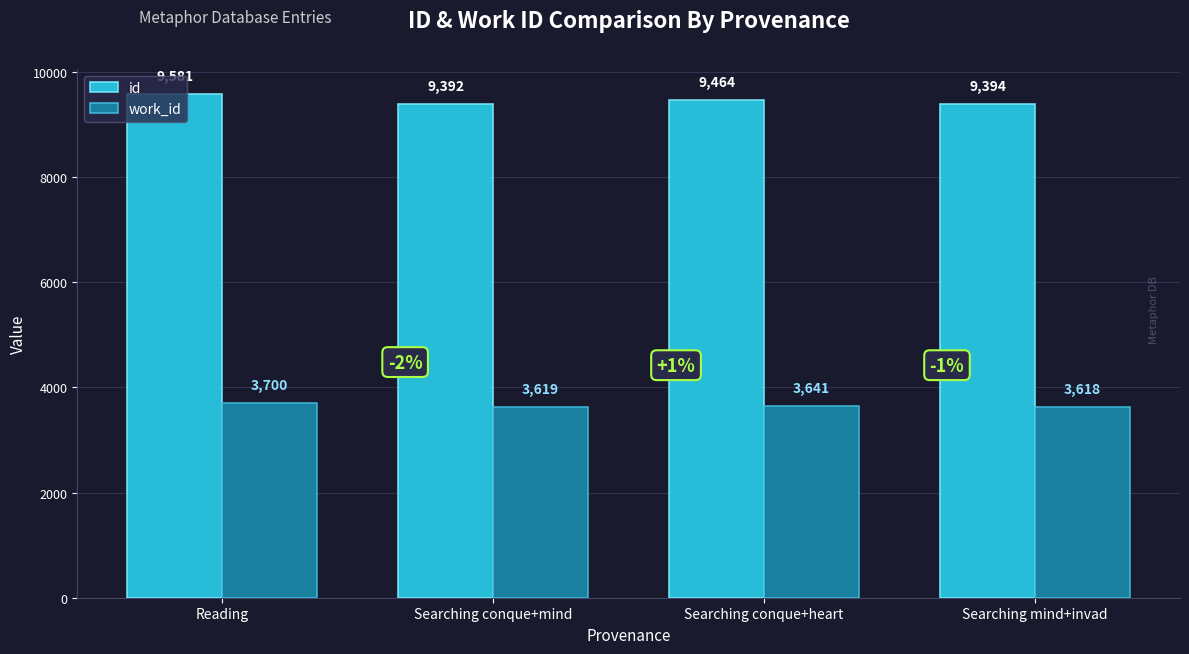

At how many categories does at least one series exceed 9125?

4